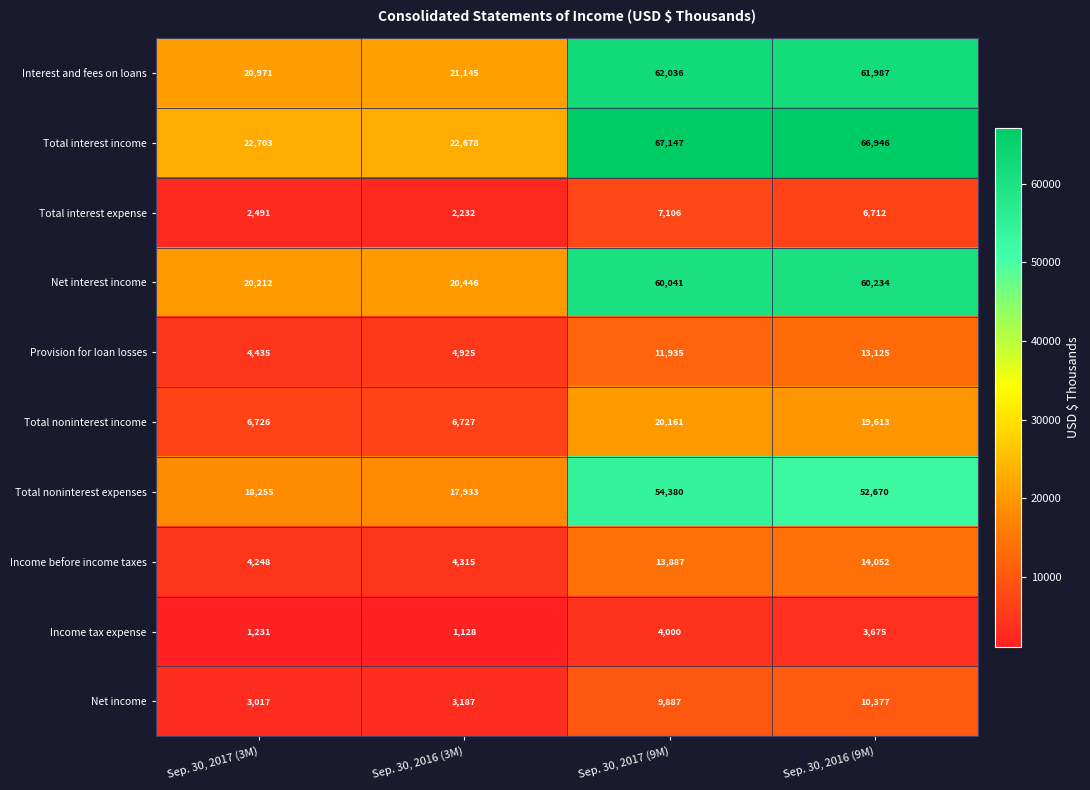

The value of Total noninterest income at Sep. 30, 2017 (9M) is 4933. True or false?

False